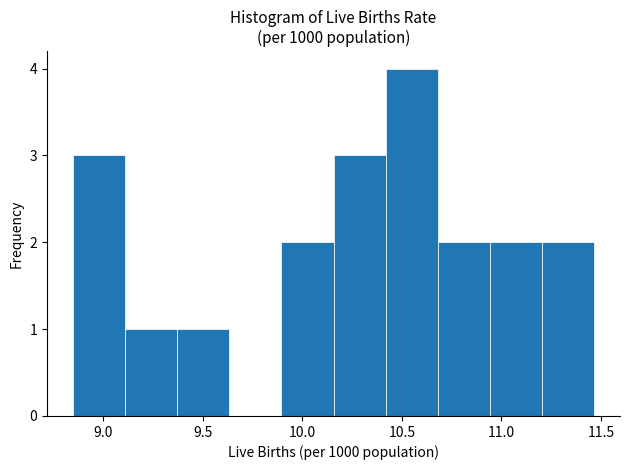

Reading left to right, transcribe this chart: for each bar, give the range it covers on the x-axis and its height. Neither the bar edges nor the heights are printed on the chart, so give them approximately, as read against the axes.

8.85 to 9.10: 3
9.10 to 9.35: 1
9.35 to 9.65: 1
9.65 to 9.90: 0
9.90 to 10.15: 2
10.15 to 10.40: 3
10.40 to 10.70: 4
10.70 to 10.95: 2
10.95 to 11.20: 2
11.20 to 11.45: 2